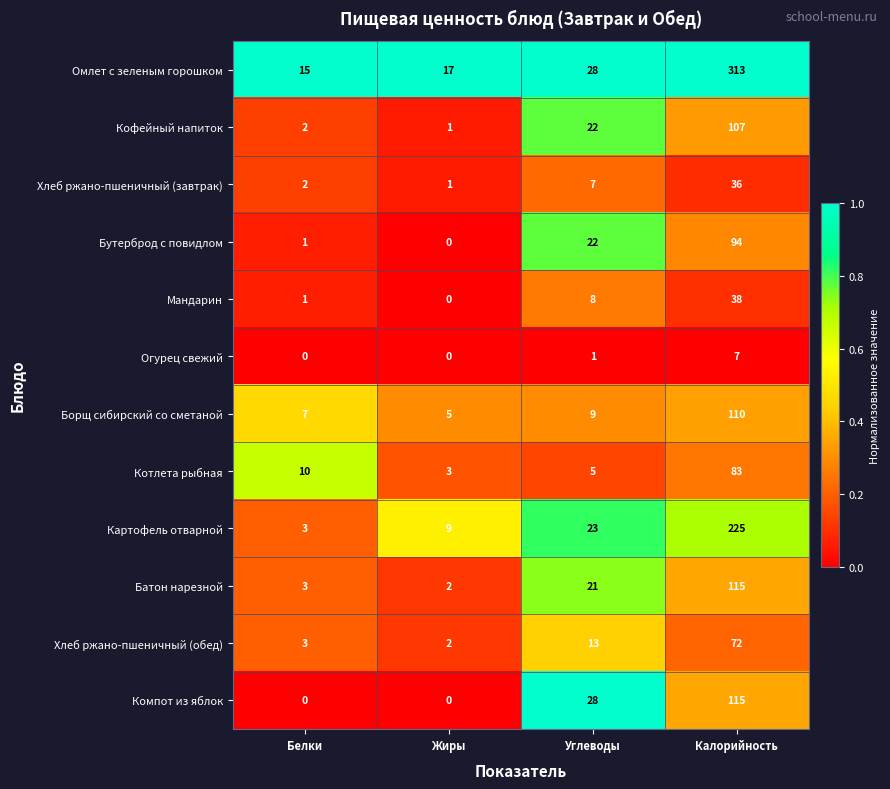

List the labels in order of Хлеб ржано-пшеничный (обед) value, smallest first.

Жиры, Белки, Углеводы, Калорийность